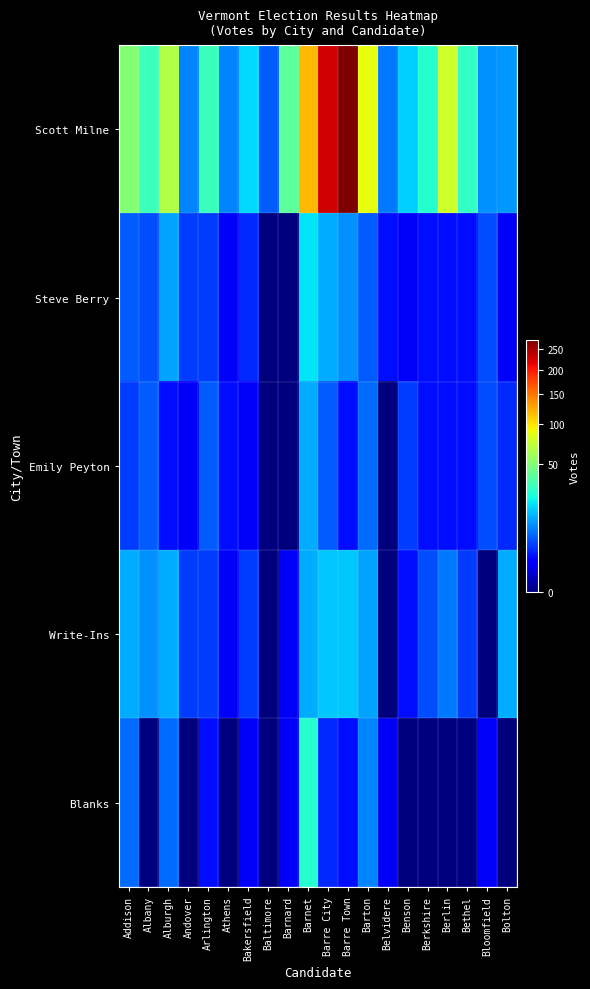

Reading left to right, transcribe all the data shown in this chart.

Scott Milne: Addison=51	Albany=32	Alburgh=66	Andover=9	Arlington=31	Athens=9	Bakersfield=18	Baltimore=6	Barnard=40	Barnet=117	Barre City=226	Barre Town=274	Barton=87	Belvidere=8	Benson=17	Berkshire=27	Berlin=76	Bethel=30	Bloomfield=10	Bolton=11
Steve Berry: Addison=6	Albany=5	Alburgh=12	Andover=4	Arlington=4	Athens=1	Bakersfield=3	Baltimore=0	Barnard=0	Barnet=20	Barre City=13	Barre Town=10	Barton=6	Belvidere=2	Benson=1	Berkshire=2	Berlin=2	Bethel=2	Bloomfield=5	Bolton=1
Emily Peyton: Addison=4	Albany=6	Alburgh=2	Andover=1	Arlington=6	Athens=2	Bakersfield=1	Baltimore=0	Barnard=0	Barnet=13	Barre City=6	Barre Town=2	Barton=7	Belvidere=0	Benson=4	Berkshire=2	Berlin=2	Bethel=2	Bloomfield=5	Bolton=3
Write-Ins: Addison=13	Albany=10	Alburgh=13	Andover=4	Arlington=4	Athens=1	Bakersfield=4	Baltimore=0	Barnard=1	Barnet=13	Barre City=16	Barre Town=16	Barton=12	Belvidere=0	Benson=2	Berkshire=5	Berlin=8	Bethel=4	Bloomfield=0	Bolton=13
Blanks: Addison=7	Albany=0	Alburgh=7	Andover=0	Arlington=2	Athens=0	Bakersfield=1	Baltimore=0	Barnard=1	Barnet=27	Barre City=3	Barre Town=2	Barton=9	Belvidere=1	Benson=0	Berkshire=0	Berlin=0	Bethel=0	Bloomfield=1	Bolton=0